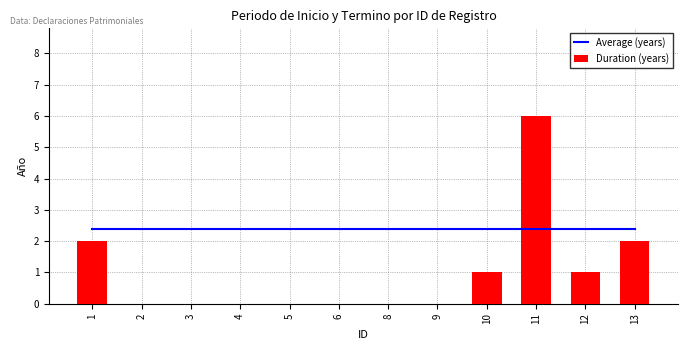

At which category does the chart reach its minimum across all series?

2